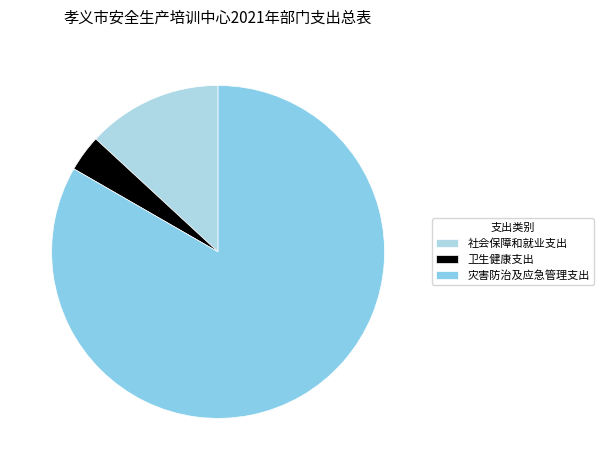

Which slice is the smallest?

卫生健康支出